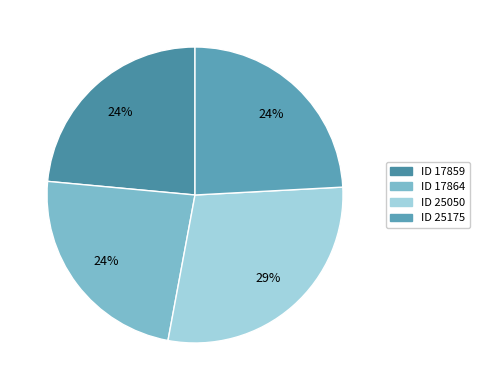

Count the number of slices in the pie.

4